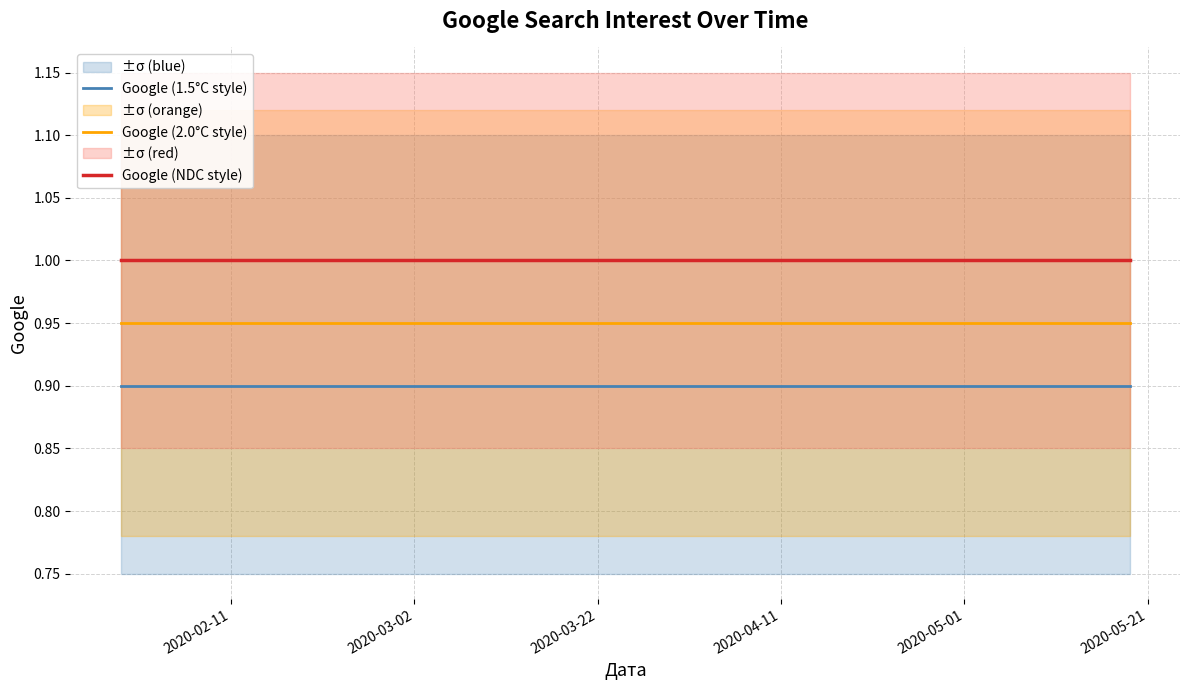

True or false: Google (1.5°C style) and Google (NDC style) intersect in this chart.

False